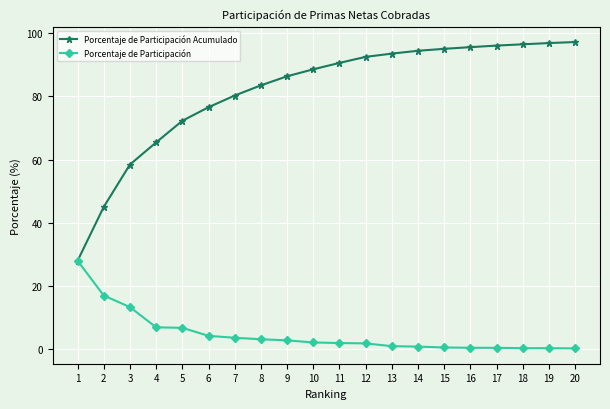

Is the value of Porcentaje de Participación at 11 greater than the value of Porcentaje de Participación Acumulado at 7?

No